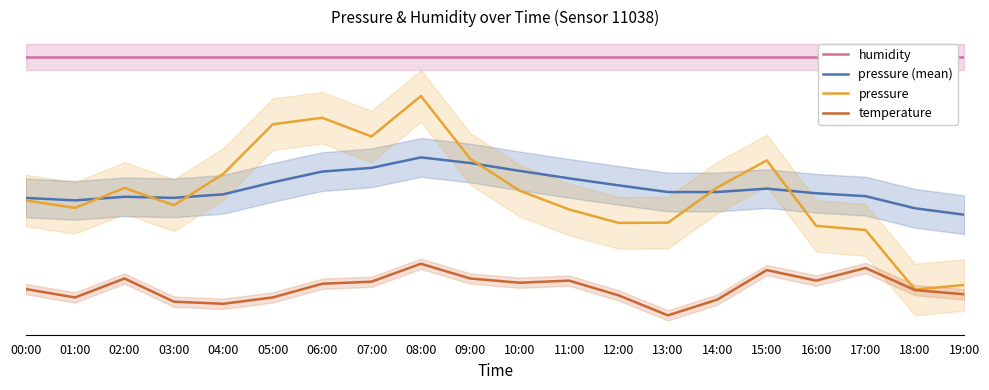

Which has a higher value, 07:00 or 02:00?

07:00